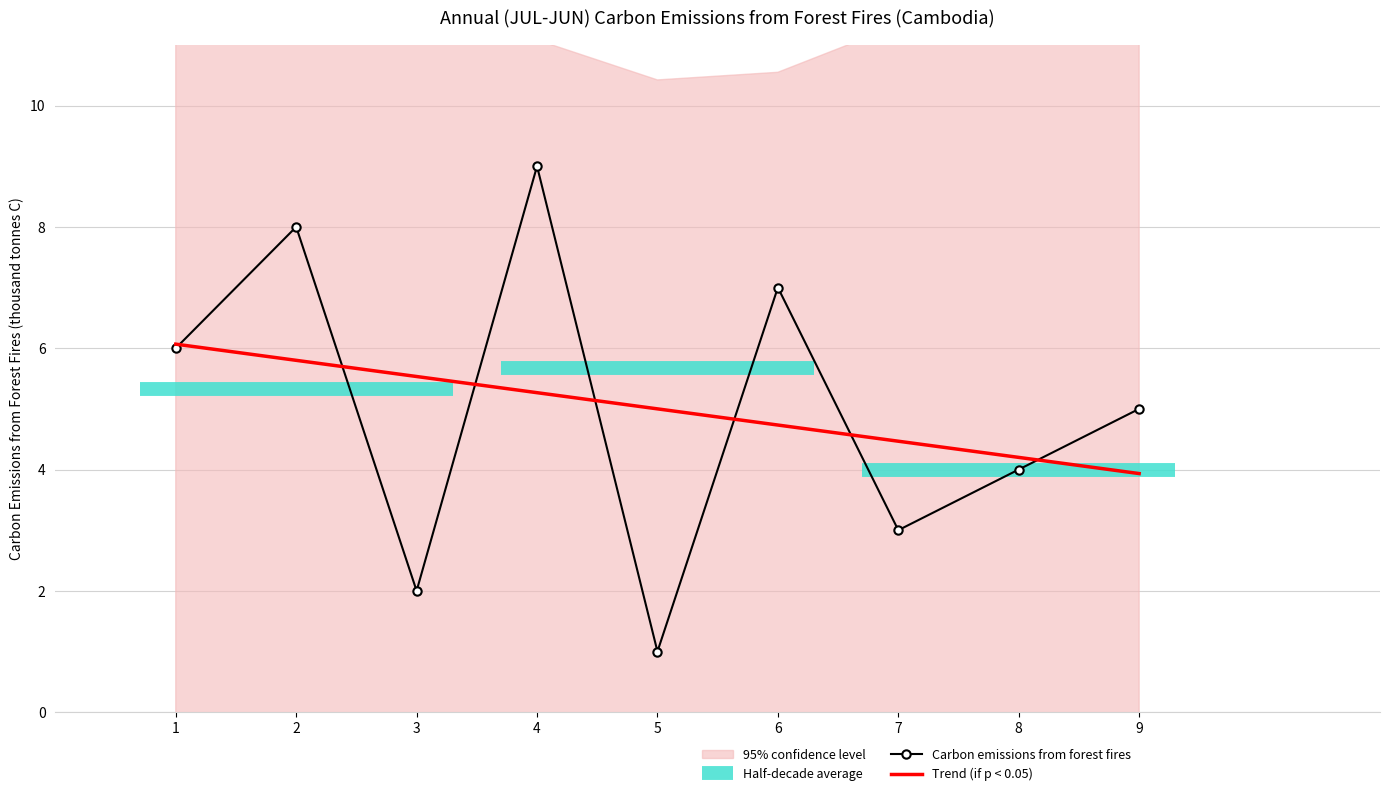

Which category has the lowest value in the Carbon emissions from forest fires series?

5